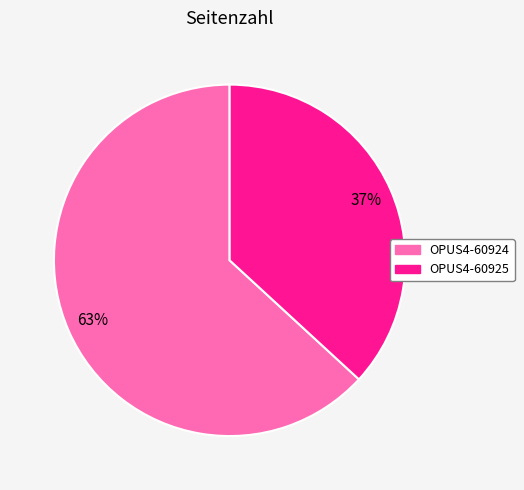

Which category accounts for the majority?

OPUS4-60924